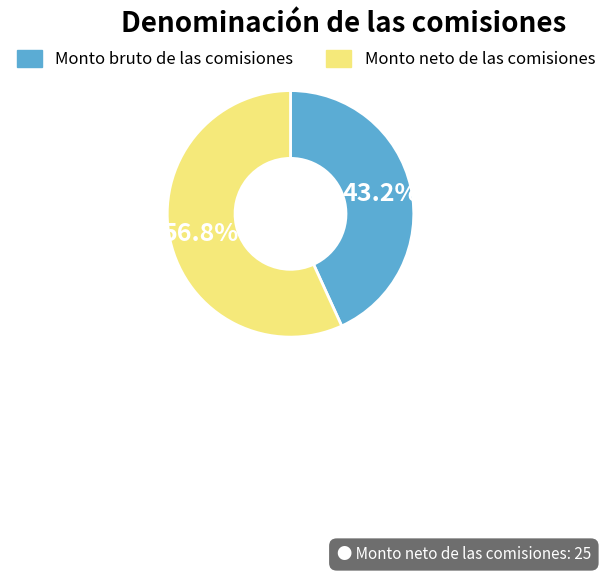

Is there any slice that represents more than half of the pie?

Yes